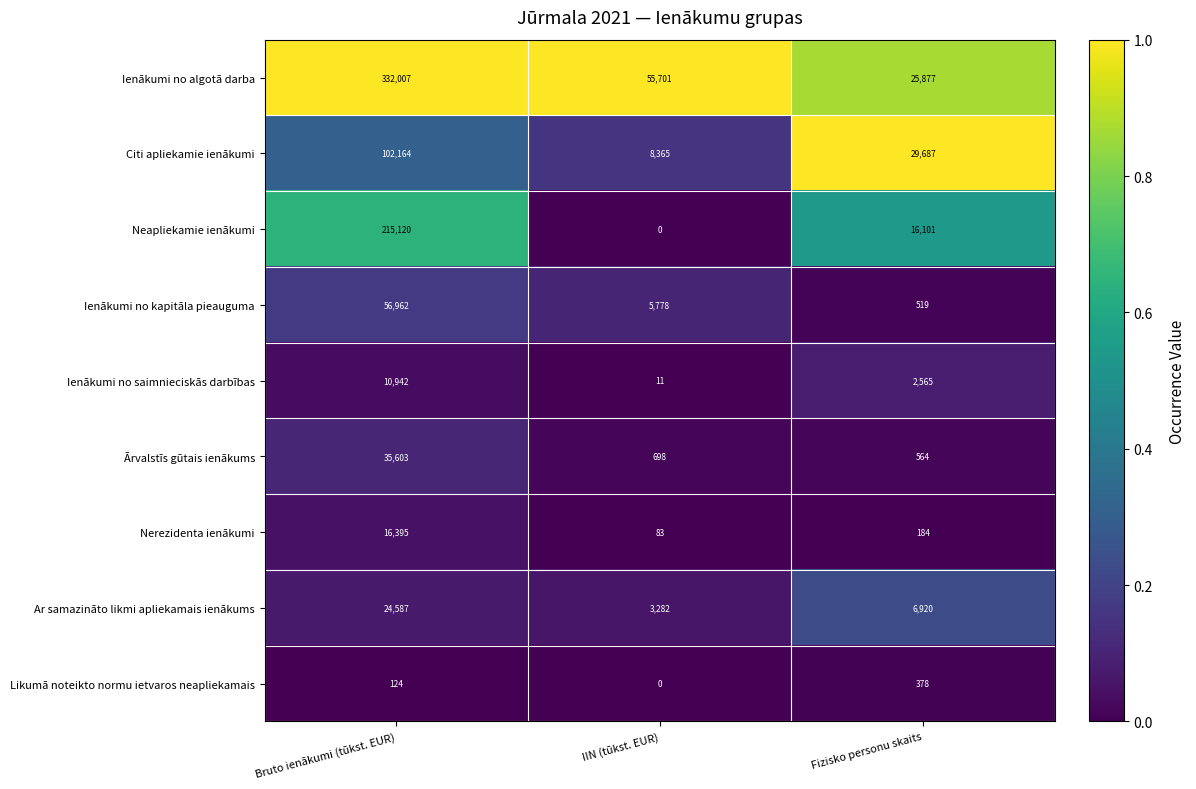

At how many categories does at least one series exceed 0?

3